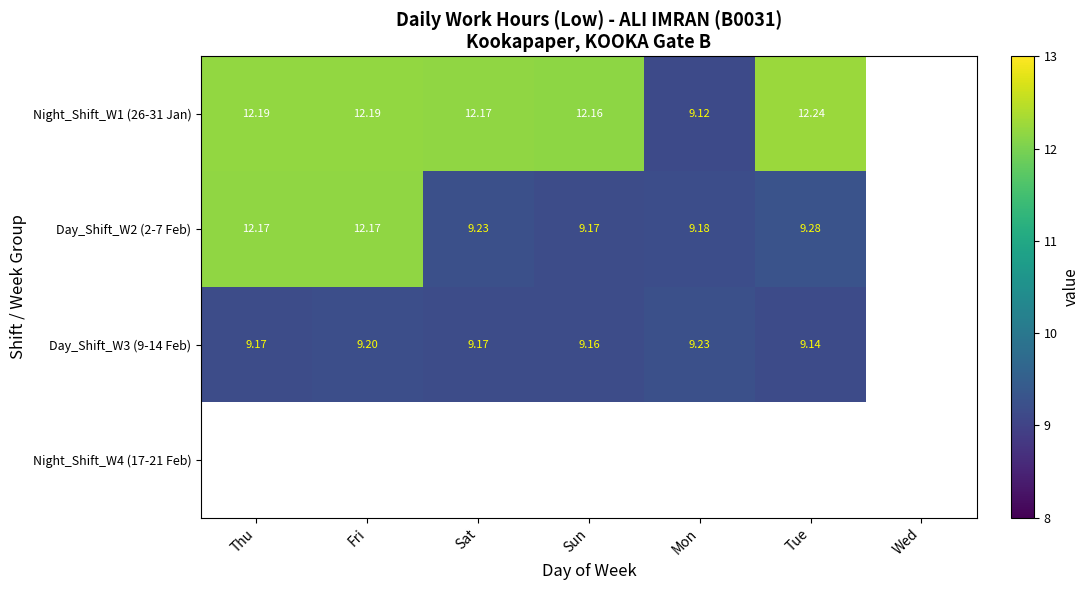

Is the value of Night_Shift_W1 (26-31 Jan) at Tue greater than the value of Day_Shift_W2 (2-7 Feb) at Sat?

Yes